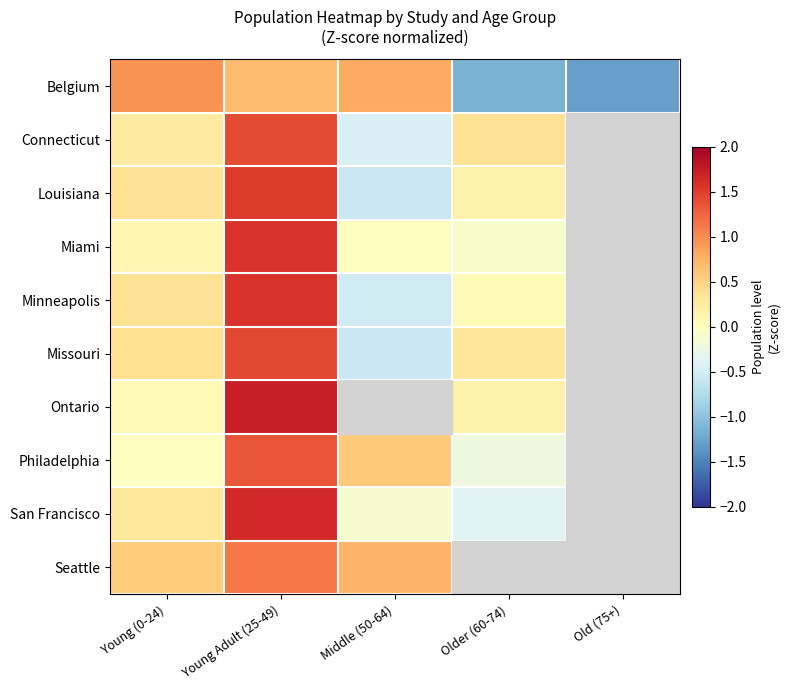

Rank the series by their maximum value, from lowest to highest.

Belgium, Seattle, Philadelphia, Connecticut, Missouri, Louisiana, Minneapolis, Miami, San Francisco, Ontario